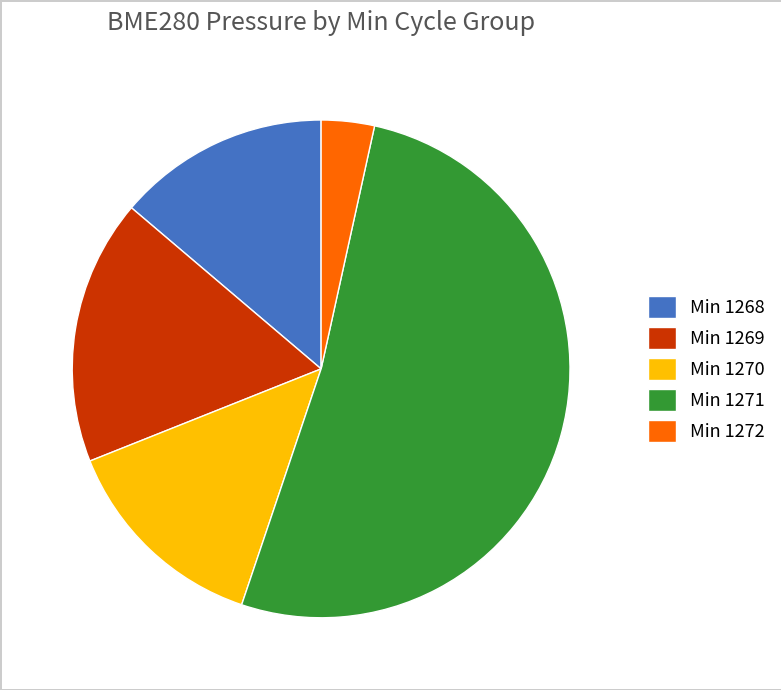

What is the ratio of the value at Min 1271 to the value at Min 1268?

3.7